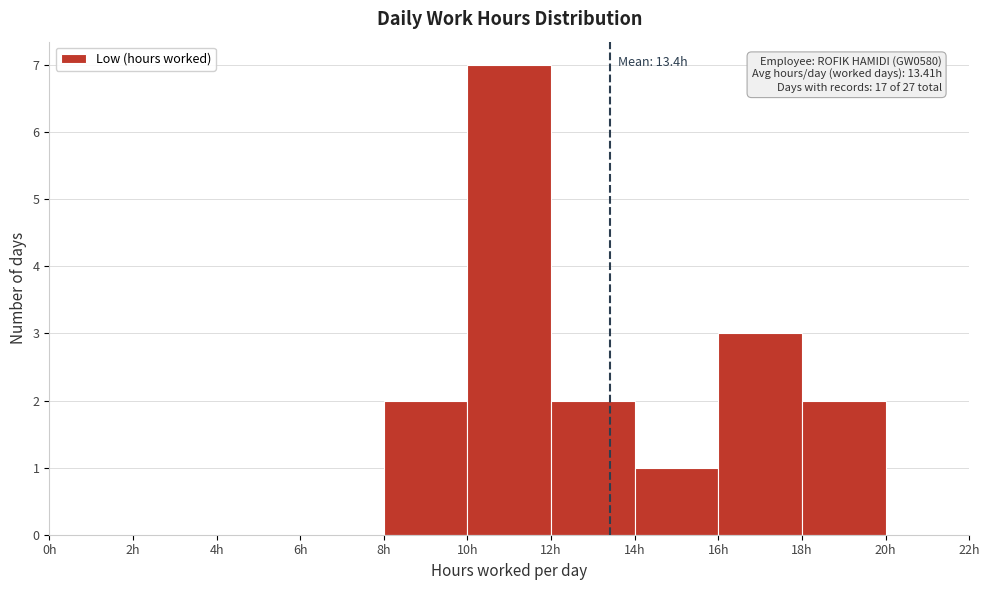

Over which range of the x-axis is the bar tallest?

10 to 12